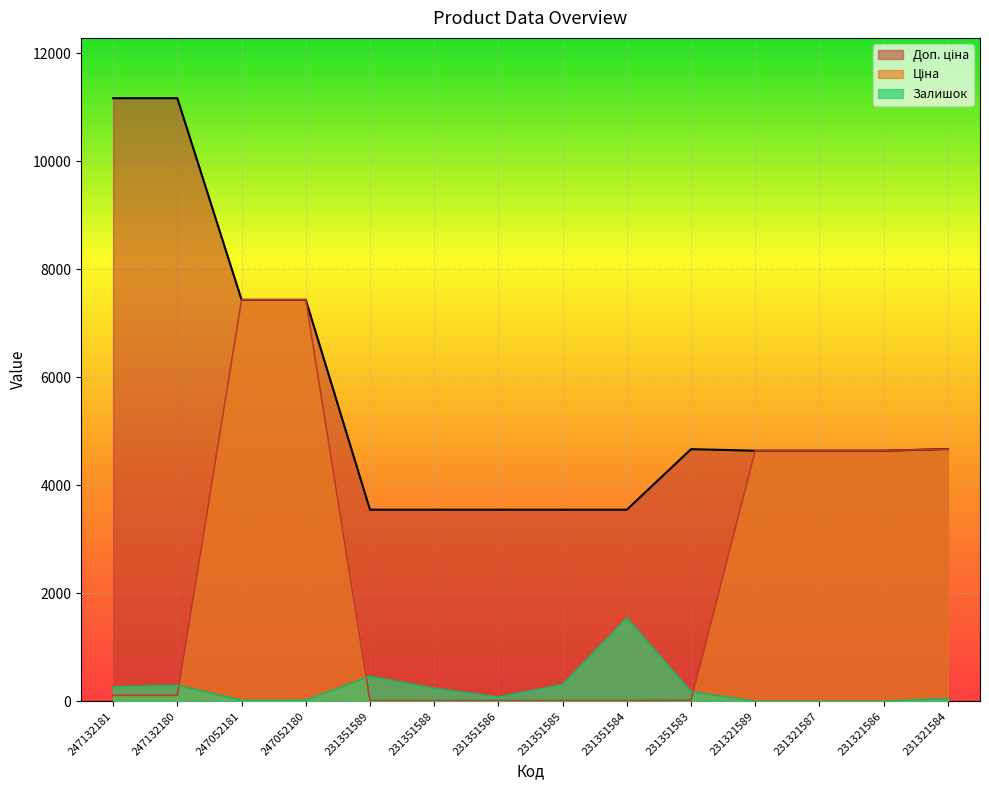

List the labels in order of Ціна value, largest first.

247052181, 247052180, 231321584, 231321589, 231321587, 231321586, 247132181, 247132180, 231351583, 231351589, 231351588, 231351586, 231351585, 231351584